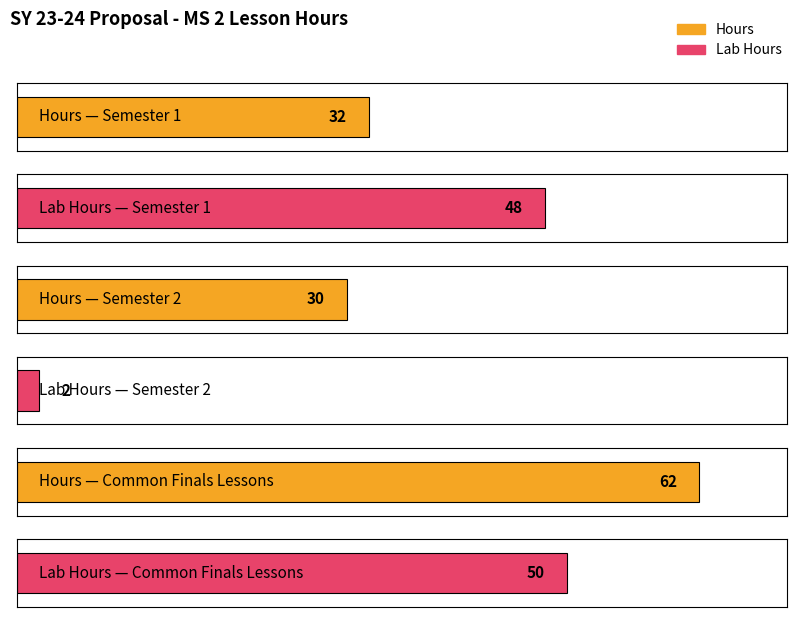

What is the difference between the maximum and minimum values in the Hours series?

32